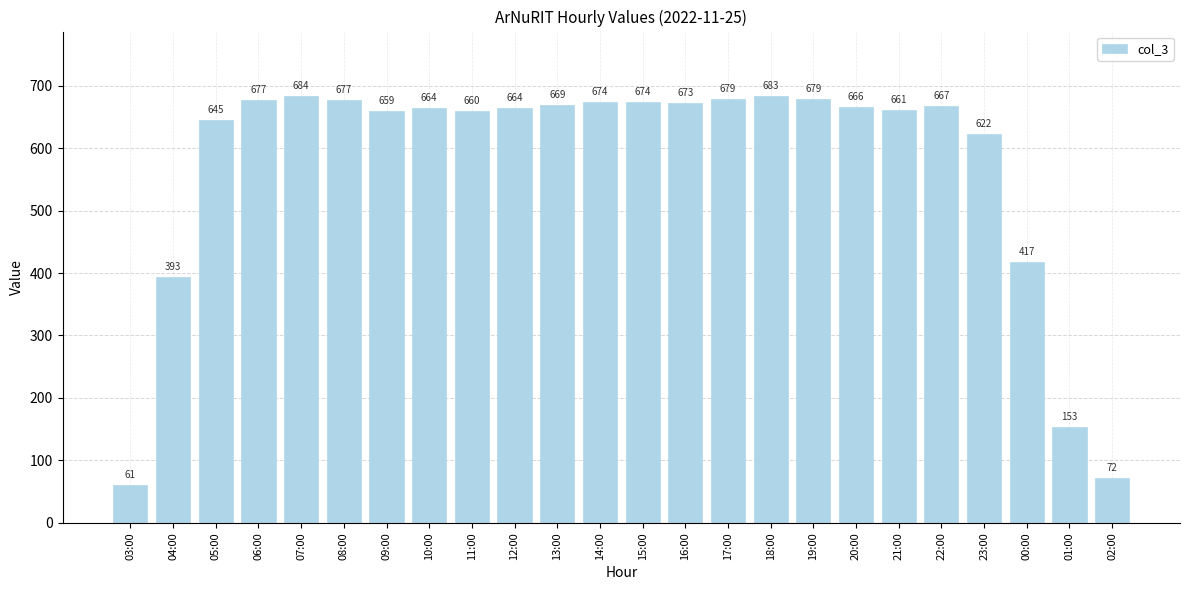

The chart shows a value of 679 at 17:00. True or false?

True